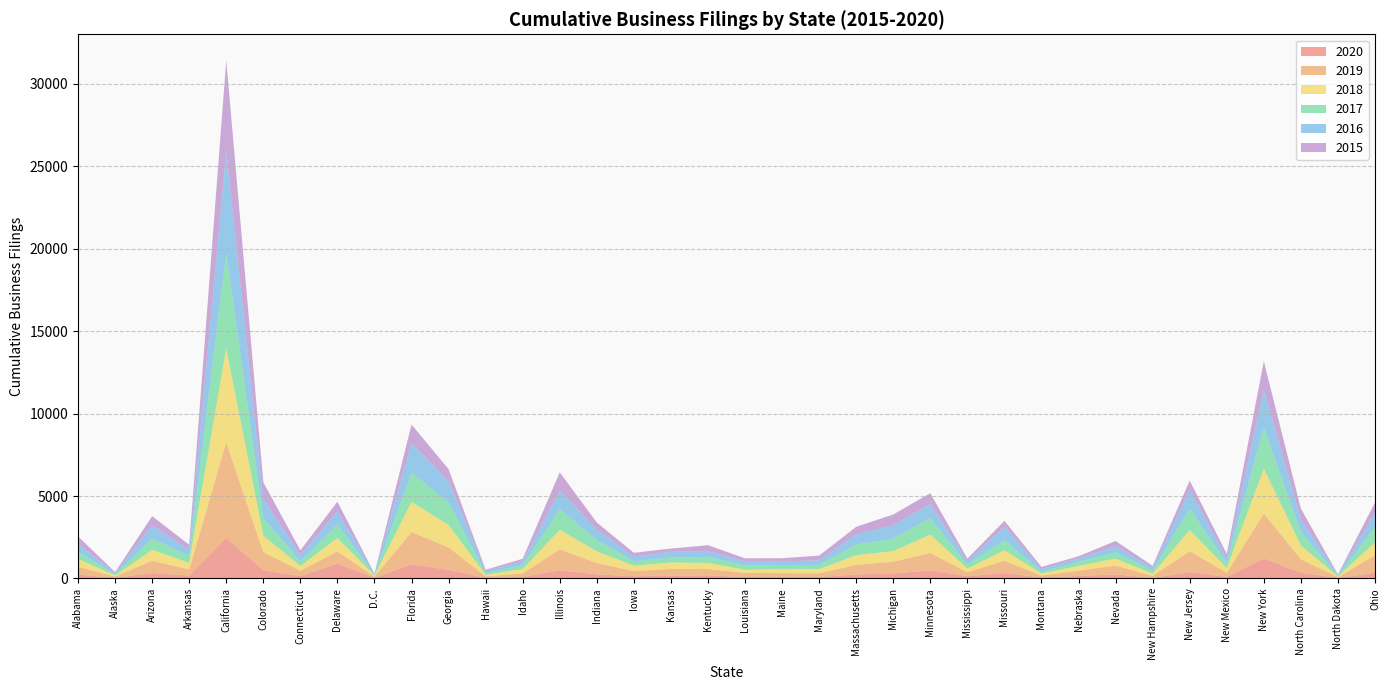

Reading left to right, list all the values displayed in this chart.

2020: Alabama=237	Alaska=43	Arizona=331	Arkansas=172	California=2468	Colorado=490	Connecticut=148	Delaware=906	D.C.=31	Florida=864	Georgia=519	Hawaii=38	Idaho=95	Illinois=497	Indiana=248	Iowa=136	Kansas=171	Kentucky=188	Louisiana=83	Maine=101	Maryland=90	Massachusetts=244	Michigan=297	Minnesota=491	Mississippi=138	Missouri=327	Montana=60	Nebraska=150	Nevada=246	New Hampshire=38	New Jersey=386	New Mexico=98	New York=1219	North Carolina=342	North Dakota=35	Ohio=343
2019: Alabama=473	Alaska=76	Arizona=746	Arkansas=373	California=5793	Colorado=1105	Connecticut=325	Delaware=730	D.C.=77	Florida=1949	Georgia=1368	Hawaii=95	Idaho=208	Illinois=1268	Indiana=691	Iowa=315	Kansas=408	Kentucky=387	Louisiana=261	Maine=219	Maryland=229	Massachusetts=582	Michigan=716	Minnesota=1058	Mississippi=236	Missouri=754	Montana=119	Nebraska=325	Nevada=537	New Hampshire=122	New Jersey=1272	New Mexico=253	New York=2723	North Carolina=824	North Dakota=48	Ohio=1071
2018: Alabama=476	Alaska=62	Arizona=653	Arkansas=407	California=5694	Colorado=999	Connecticut=283	Delaware=816	D.C.=58	Florida=1835	Georgia=1355	Hawaii=94	Idaho=270	Illinois=1180	Indiana=708	Iowa=322	Kansas=391	Kentucky=366	Louisiana=182	Maine=246	Maryland=246	Massachusetts=590	Michigan=638	Minnesota=1115	Mississippi=227	Missouri=629	Montana=121	Nebraska=285	Nevada=422	New Hampshire=130	New Jersey=1284	New Mexico=273	New York=2720	North Carolina=835	North Dakota=41	Ohio=774
2017: Alabama=456	Alaska=61	Arizona=690	Arkansas=421	California=5780	Colorado=1072	Connecticut=284	Delaware=817	D.C.=56	Florida=1754	Georgia=1377	Hawaii=90	Idaho=244	Illinois=1253	Indiana=677	Iowa=273	Kansas=299	Kentucky=370	Louisiana=273	Maine=249	Maryland=258	Massachusetts=645	Michigan=767	Minnesota=1008	Mississippi=244	Missouri=612	Montana=114	Nebraska=247	Nevada=385	New Hampshire=171	New Jersey=1297	New Mexico=298	New York=2488	North Carolina=817	North Dakota=47	Ohio=914
2016: Alabama=463	Alaska=74	Arizona=800	Arkansas=358	California=6152	Colorado=1137	Connecticut=376	Delaware=801	D.C.=48	Florida=1790	Georgia=1285	Hawaii=132	Idaho=225	Illinois=1132	Indiana=644	Iowa=289	Kansas=351	Kentucky=350	Louisiana=231	Maine=212	Maryland=281	Massachusetts=614	Michigan=813	Minnesota=841	Mississippi=211	Missouri=810	Montana=153	Nebraska=205	Nevada=379	New Hampshire=171	New Jersey=1128	New Mexico=296	New York=2289	North Carolina=747	North Dakota=53	Ohio=837
2015: Alabama=445	Alaska=71	Arizona=559	Arkansas=316	California=5536	Colorado=1030	Connecticut=291	Delaware=585	D.C.=30	Florida=1145	Georgia=722	Hawaii=80	Idaho=154	Illinois=1105	Indiana=424	Iowa=221	Kansas=195	Kentucky=356	Louisiana=191	Maine=203	Maryland=281	Massachusetts=458	Michigan=650	Minnesota=658	Mississippi=147	Missouri=365	Montana=132	Nebraska=136	Nevada=304	New Hampshire=132	New Jersey=567	New Mexico=273	New York=1731	North Carolina=667	North Dakota=24	Ohio=668